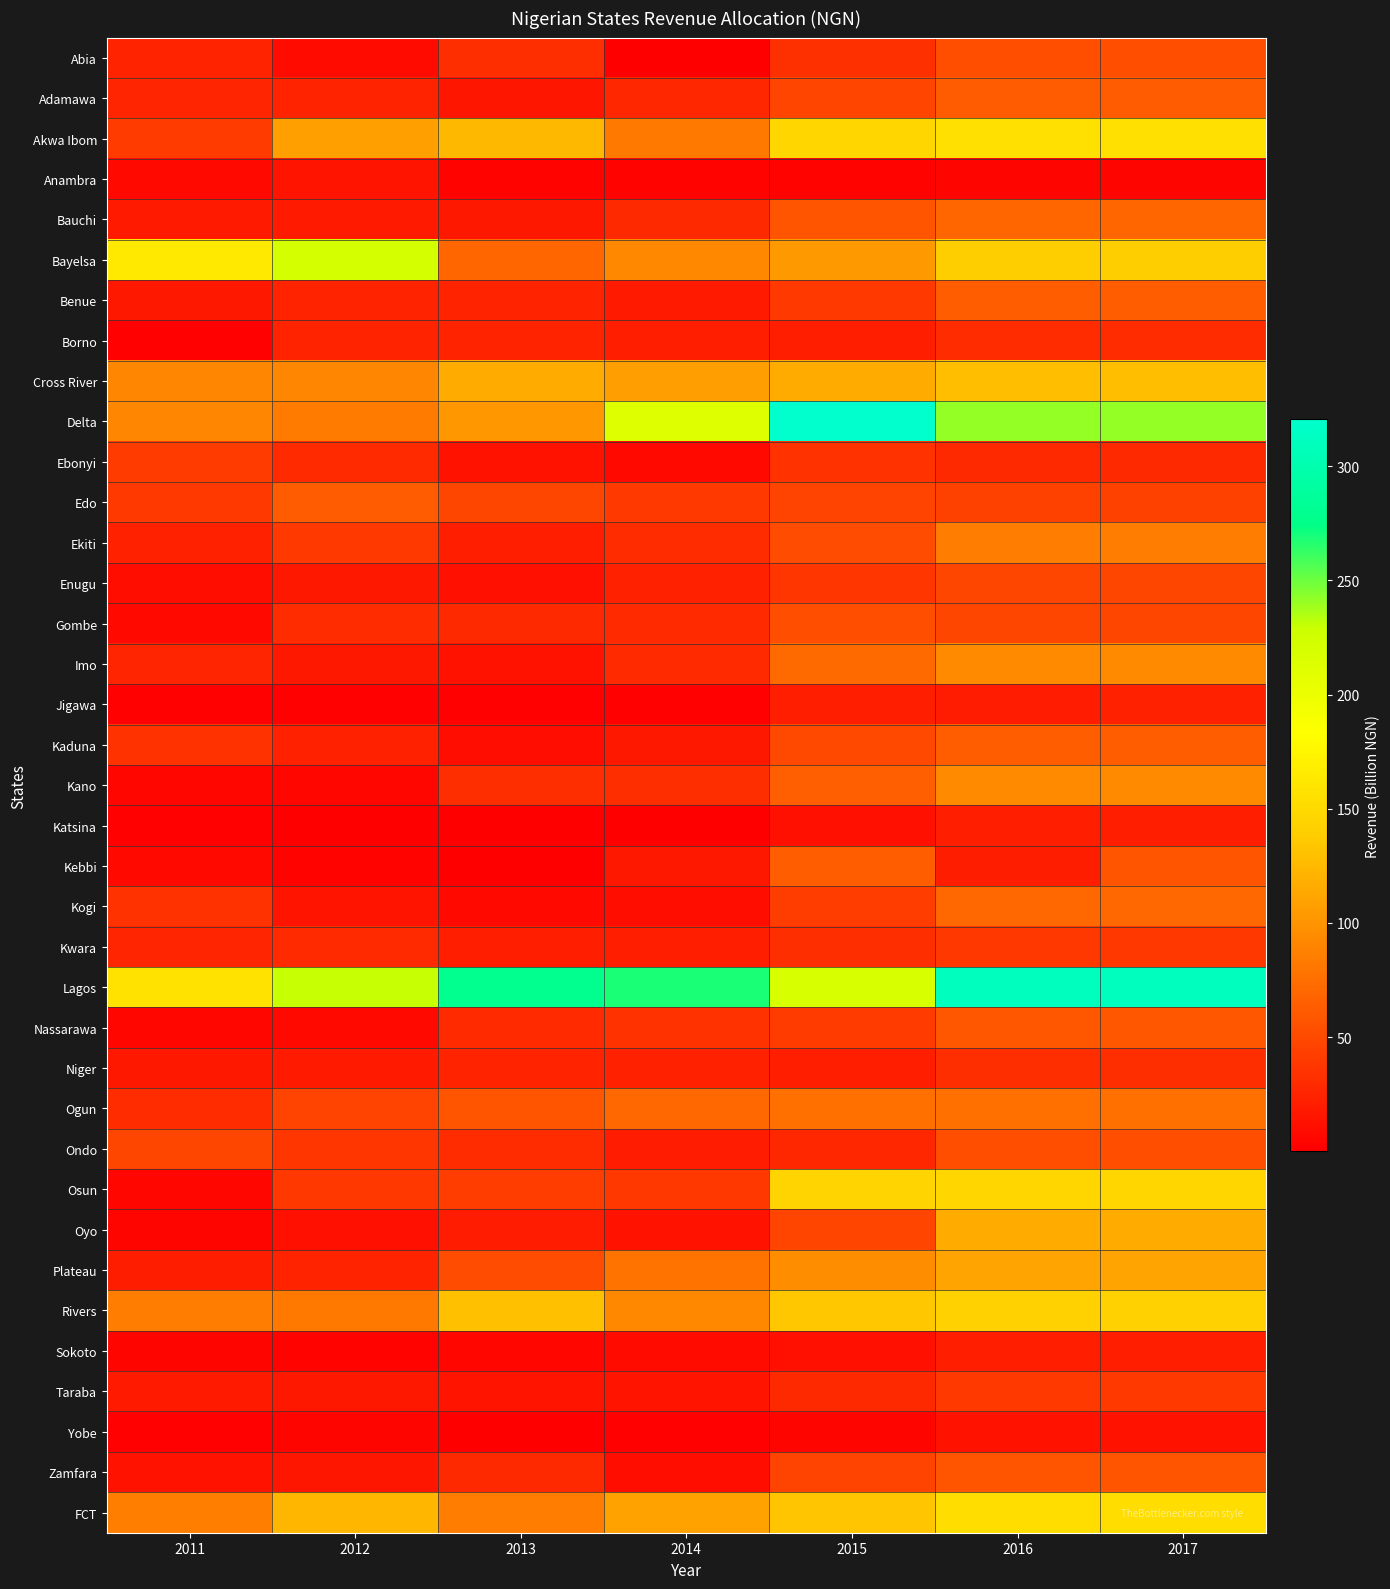

Which series has the largest total across all categories?

Lagos